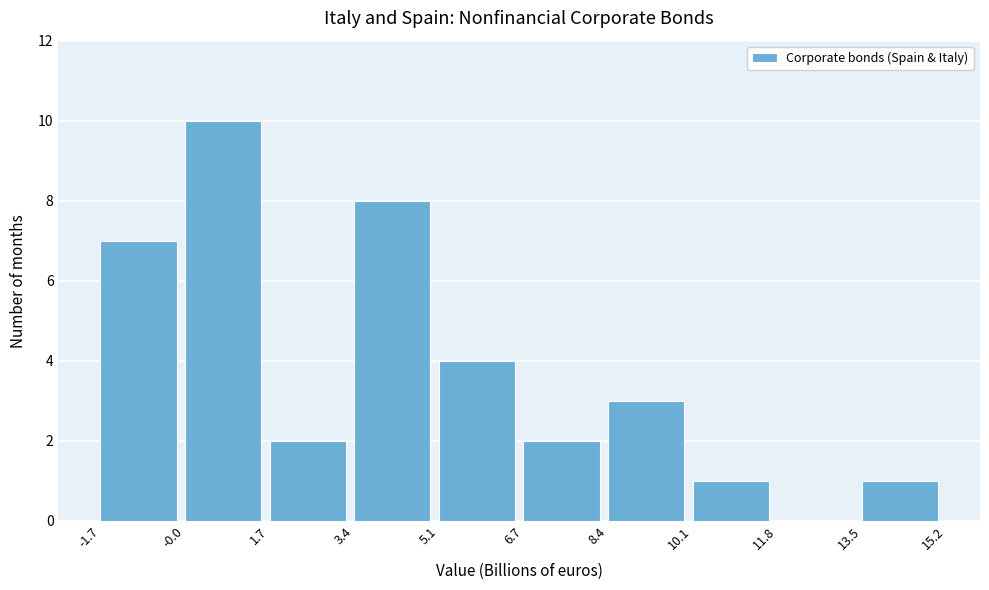

Reading left to right, transcribe this chart: for each bar, give the range it covers on the x-axis and its height. The values are not printed on the chart, so give them approximately, as read against the axis.

-1.7 to -0.0: 7
-0.0 to 1.7: 10
1.7 to 3.4: 2
3.4 to 5.1: 8
5.1 to 6.7: 4
6.7 to 8.4: 2
8.4 to 10.1: 3
10.1 to 11.8: 1
11.8 to 13.5: 0
13.5 to 15.2: 1